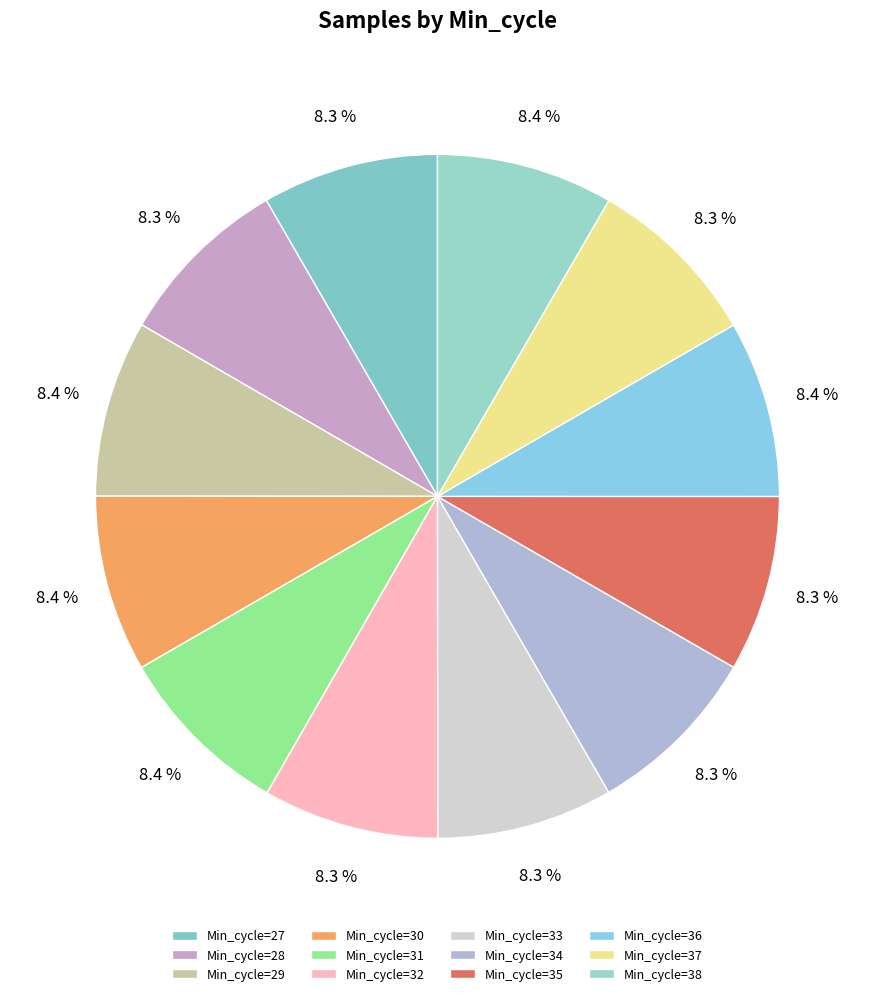

Is there any slice that represents more than half of the pie?

No